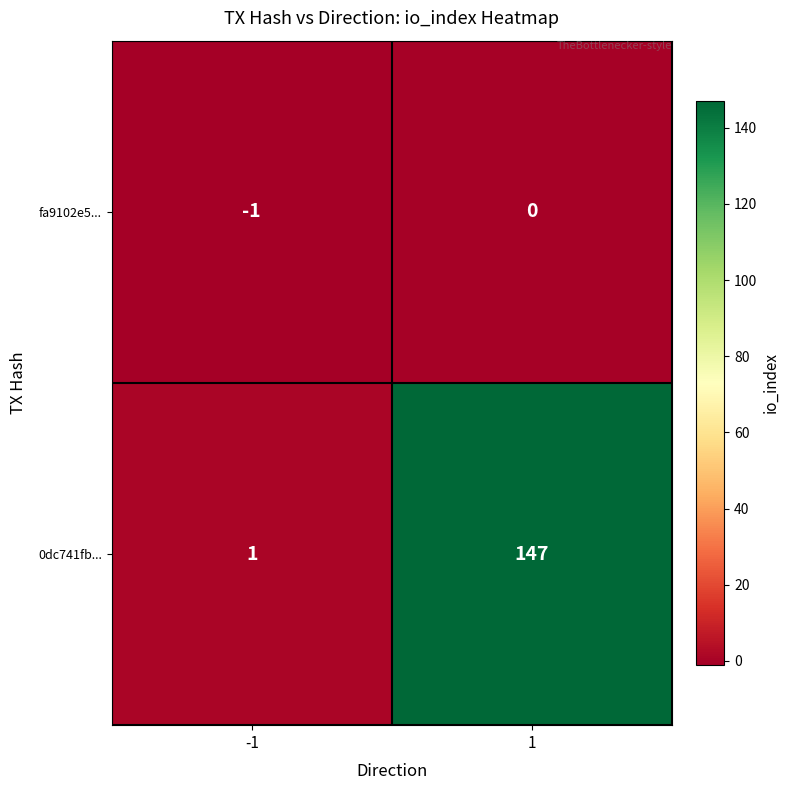

What is the difference between the 0dc741fb... values at 1 and -1?

146